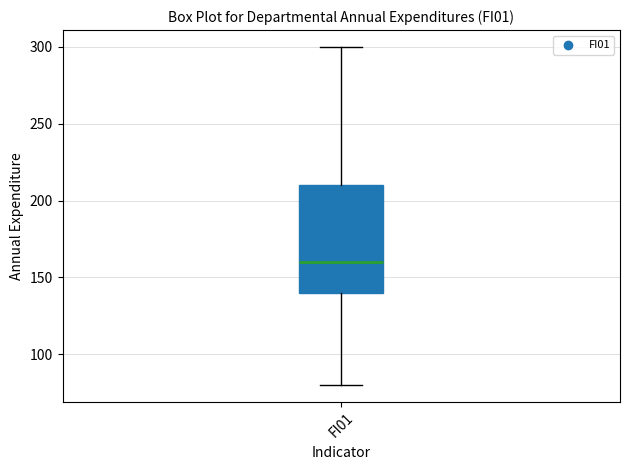

Read this box plot against the y-axis: the position of the median line, the range covered by the box, and the ends of both whiskers. The values are not printed on the chart, so give them approximately, as read against the axis.

median 160, box 140 to 210, whiskers 80 to 300